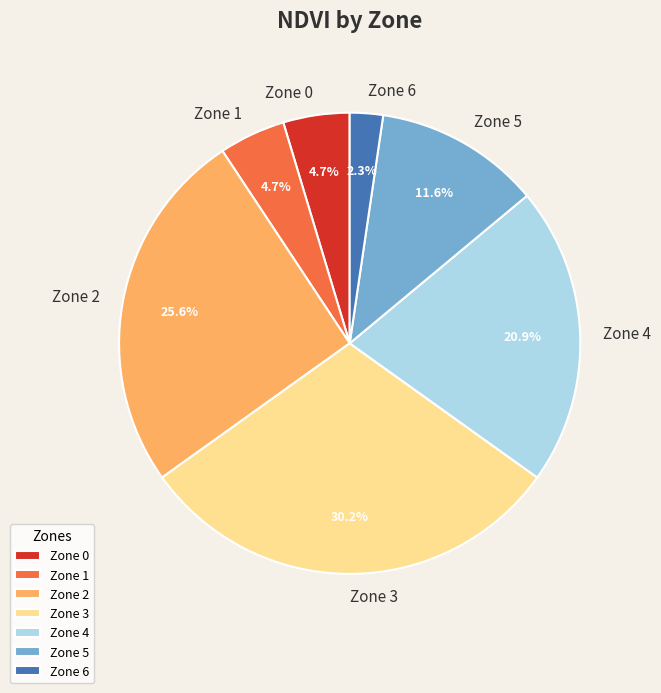

What is the largest slice in the pie chart?

Zone 3